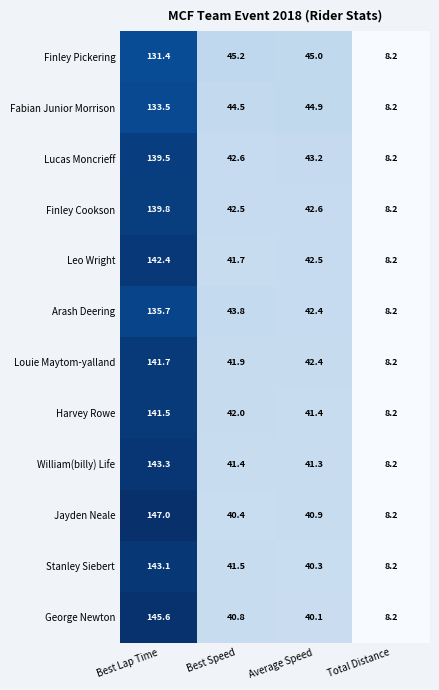

At how many categories does at least one series exceed 27?

3